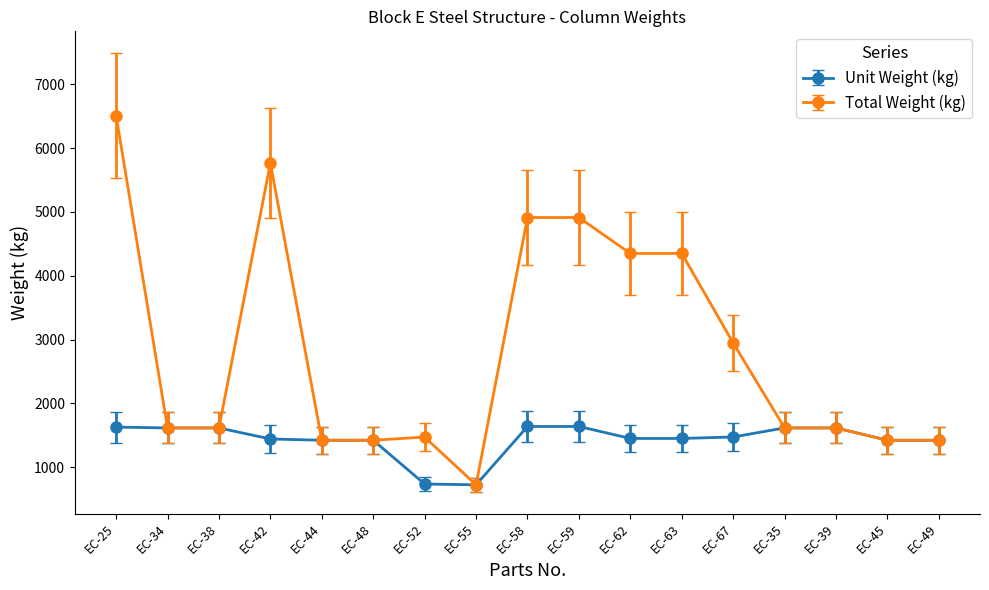

The value of Total Weight (kg) at EC-67 is 2945.8. True or false?

True